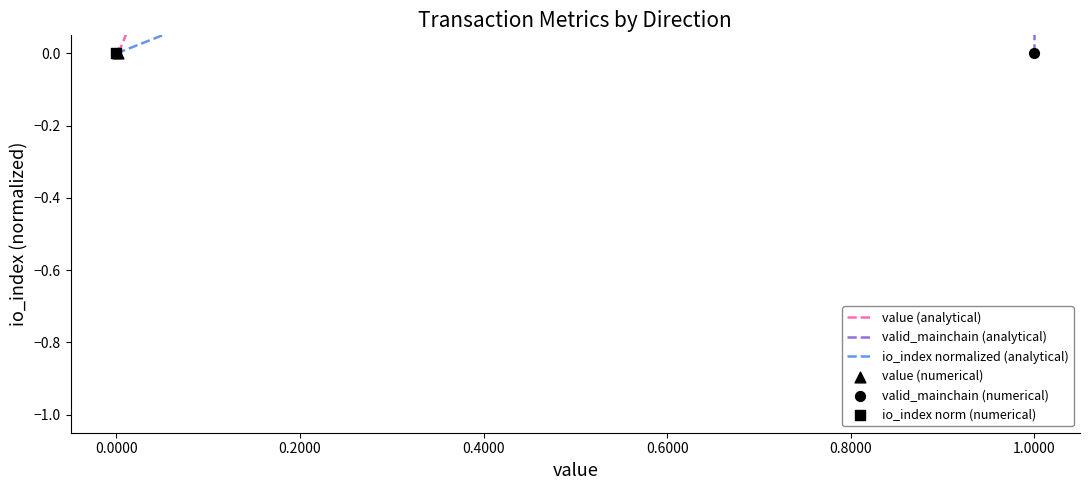

What is the total value across all series at 0.4000?

5.9